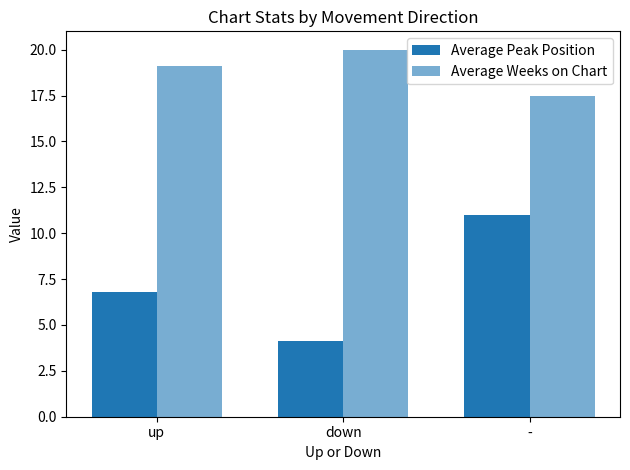

Count the number of data series in this chart.

2